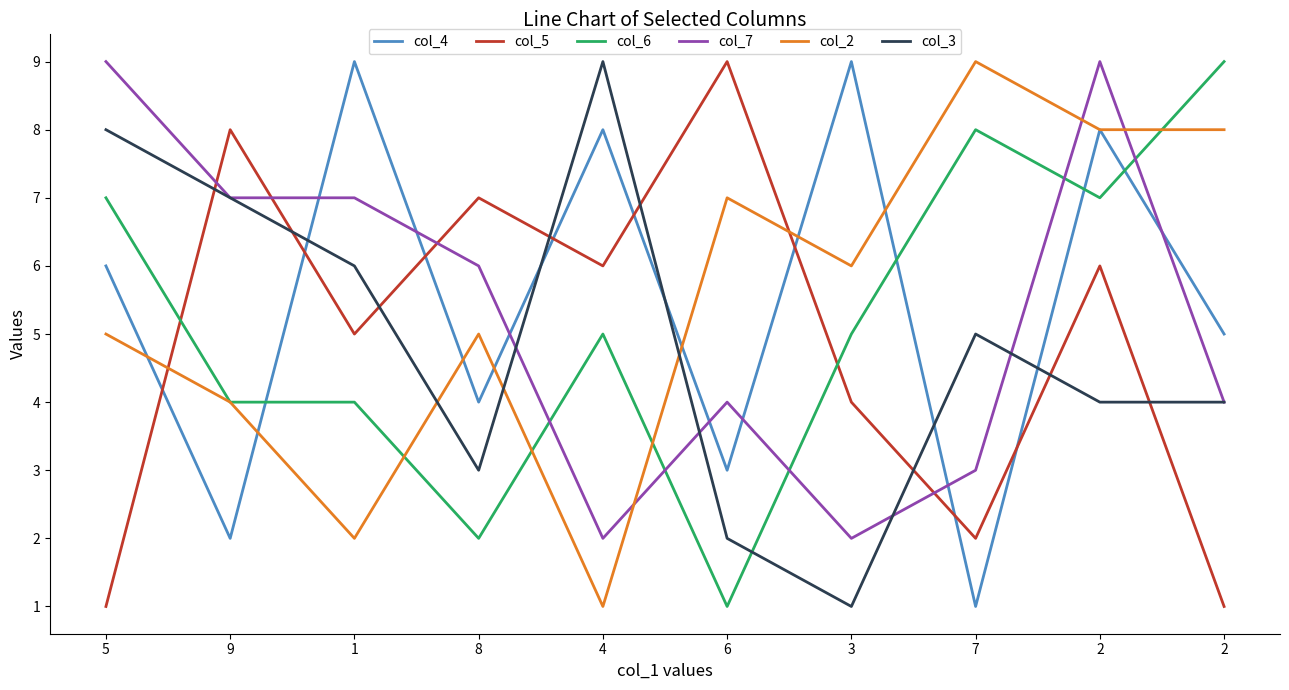

The col_2 series shows 2 at 8. True or false?

False